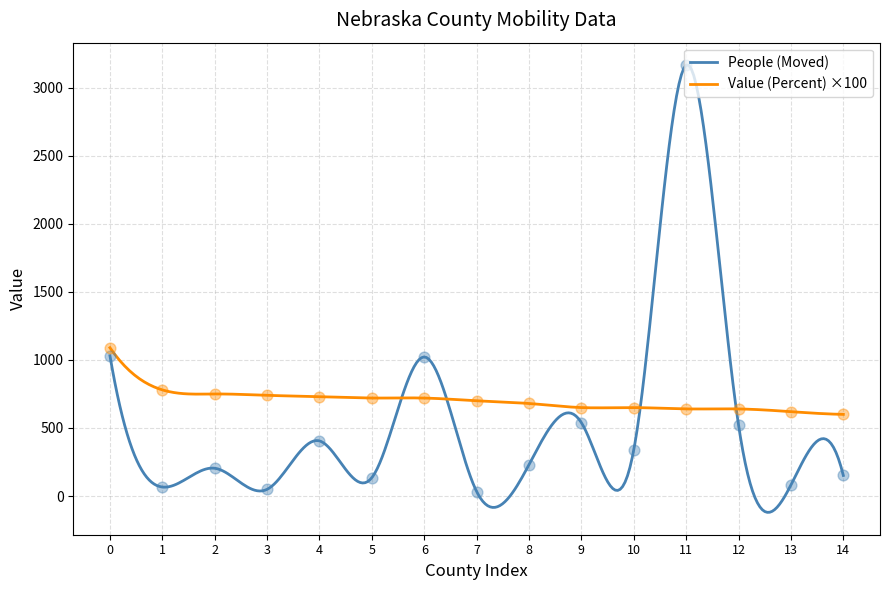

What is the minimum value for Value (Percent) ×100?

600.0